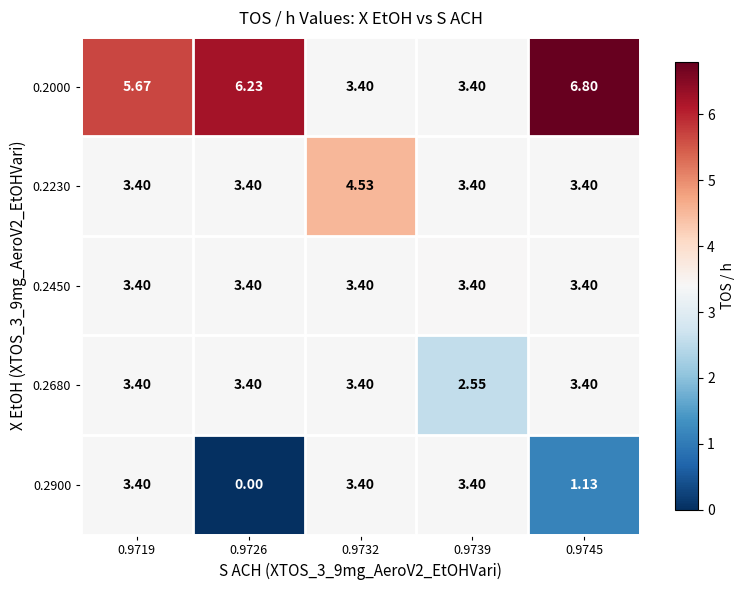

Count the number of data series in this chart.

5